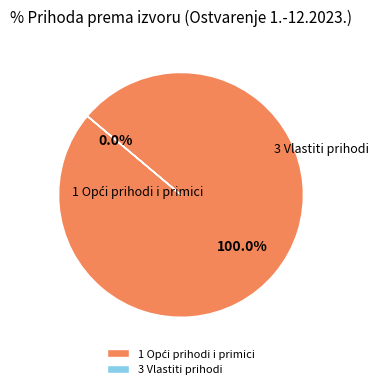

To the nearest percent, what is the combined percentage of 1 Opći prihodi i primici and 3 Vlastiti prihodi?

100%